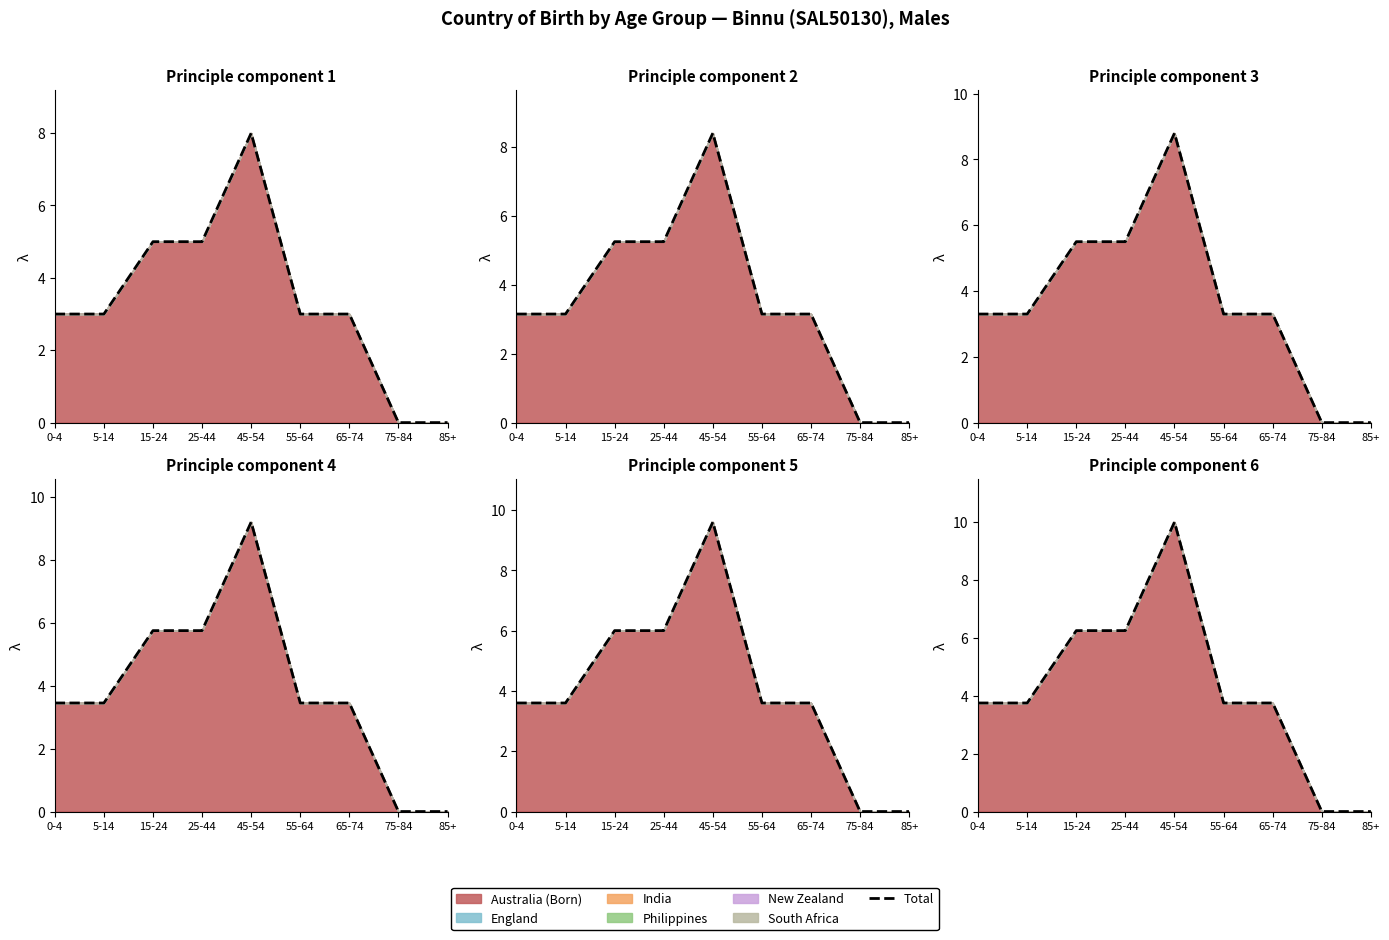

Rank the categories by value from lowest to highest.

75-84, 85+, 0-4, 5-14, 55-64, 65-74, 15-24, 25-44, 45-54